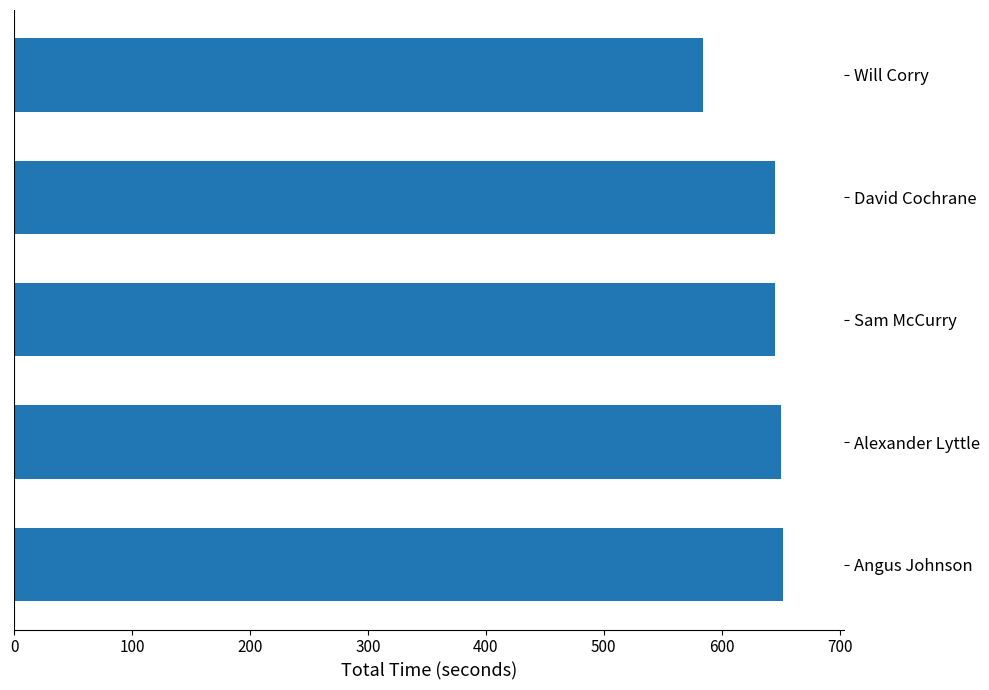

Which has a higher value, Will Corry or Sam McCurry?

Sam McCurry